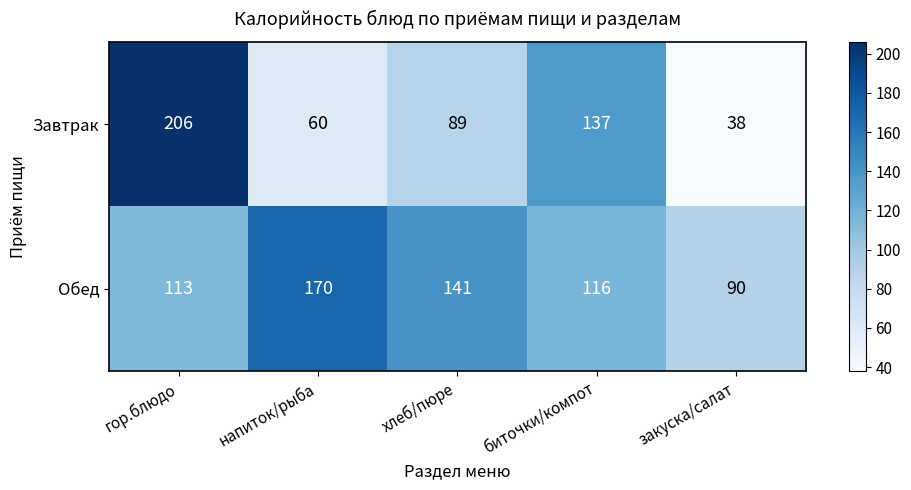

What is the sum of all Обед values?

630